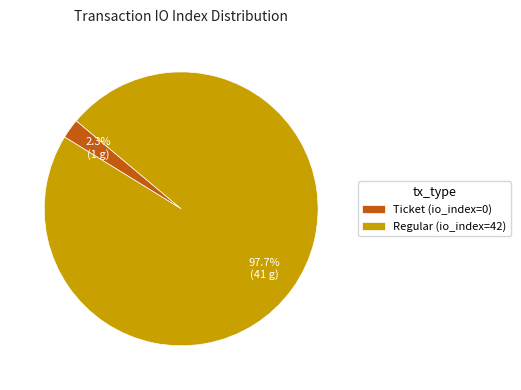

Is Regular (io_index=42) the majority of the pie?

Yes